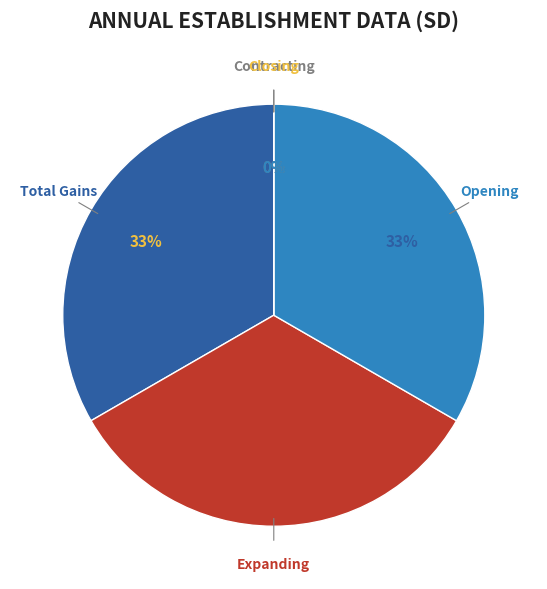

How many slices are in this pie chart?

5